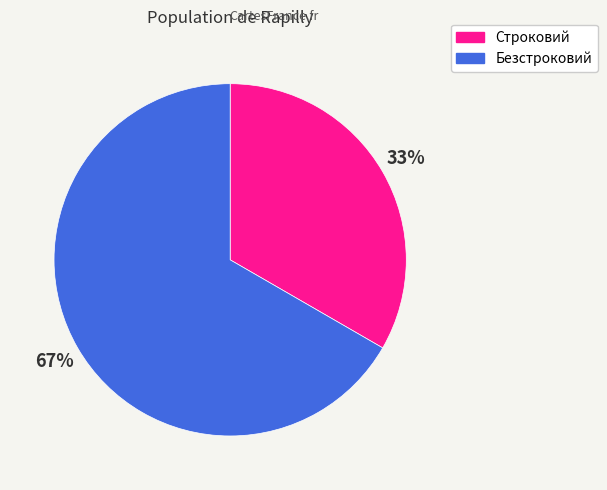

True or false: Строковий accounts for 24% of the total.

False